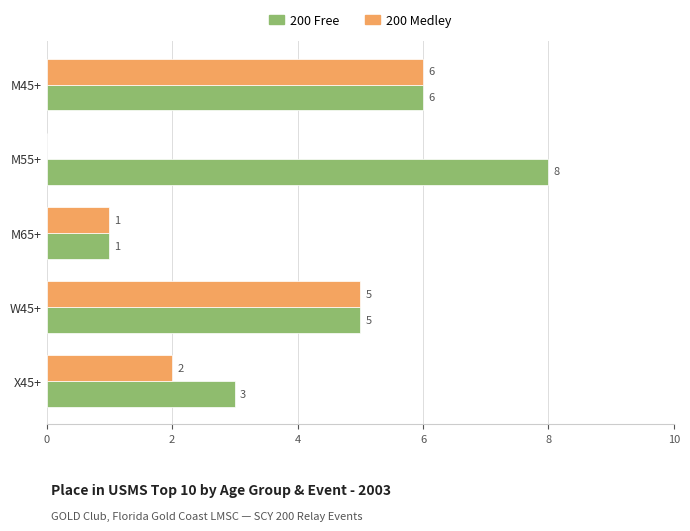

True or false: 200 Free has a value of 2 at X45+.

False